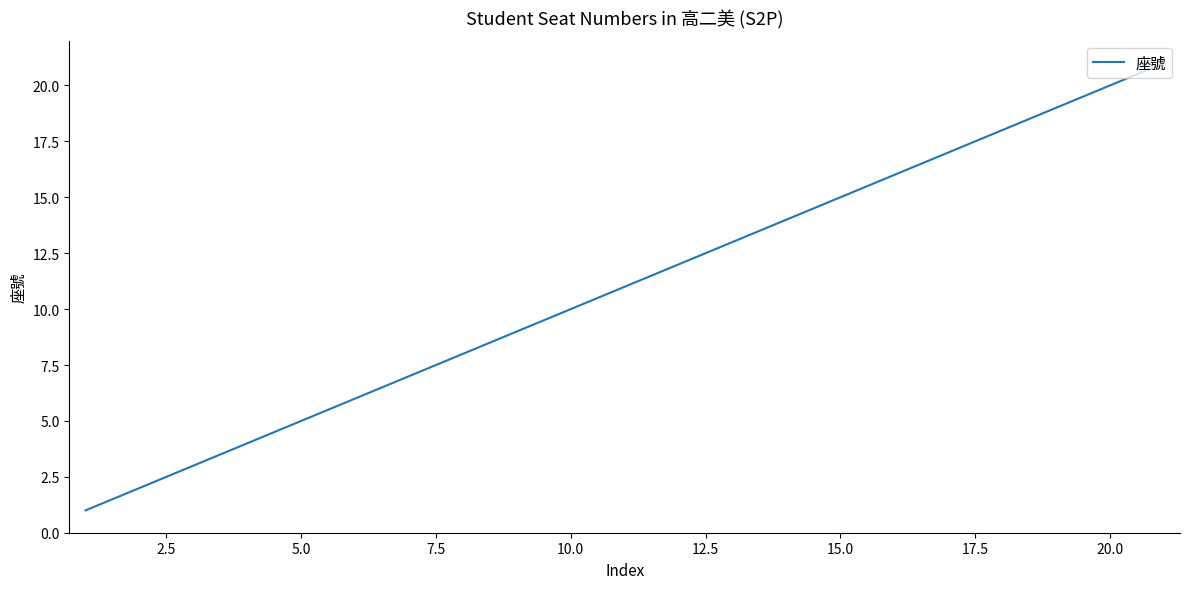

Reading left to right, list all the values displayed in this chart.

1	2	3	4	5	6	7	8	9	10	11	12	13	14	15	16	17	18	19	20	21